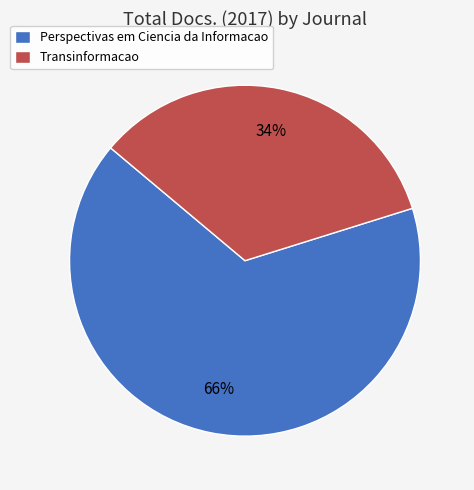

How many segments does this pie chart have?

2